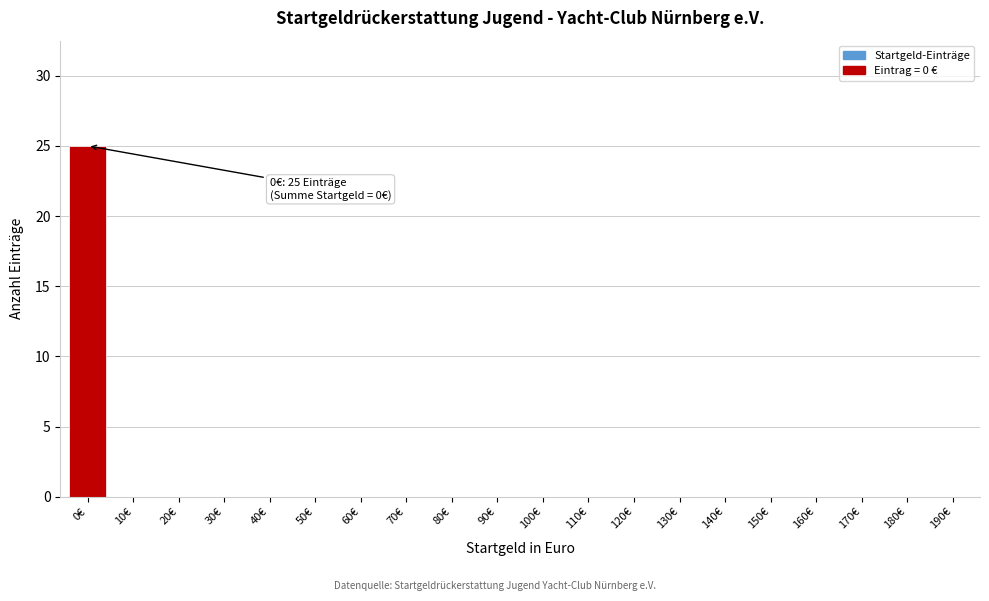

Reading left to right, transcribe all the data shown in this chart.

0€=25	10€=0	20€=0	30€=0	40€=0	50€=0	60€=0	70€=0	80€=0	90€=0	100€=0	110€=0	120€=0	130€=0	140€=0	150€=0	160€=0	170€=0	180€=0	190€=0